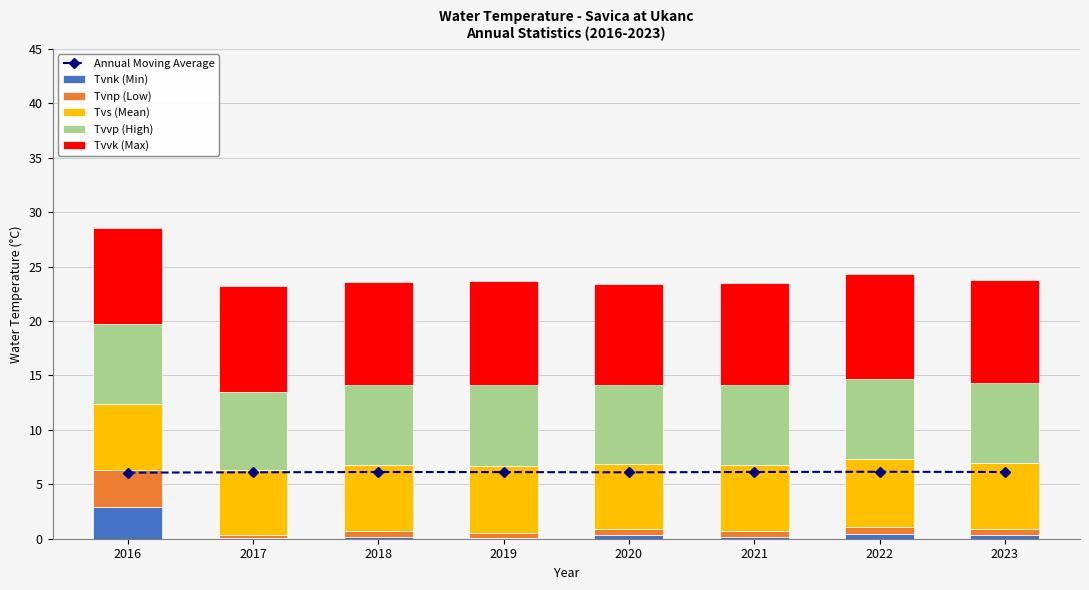

At which category does the chart reach its minimum across all series?

2017